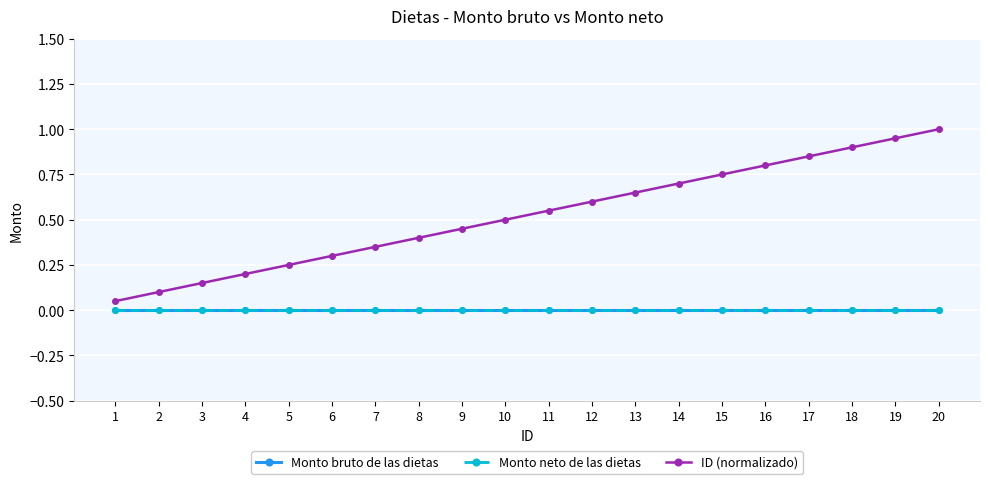

Is it true that ID (normalizado) equals 0.1 at 1?

False